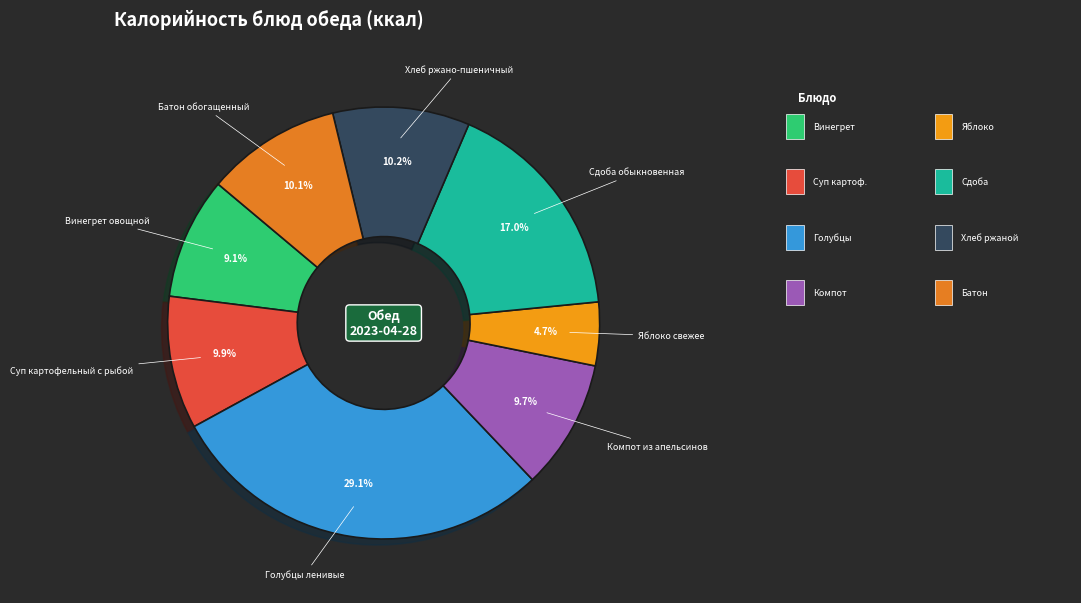

What is the largest slice in the pie chart?

Голубцы ленивые